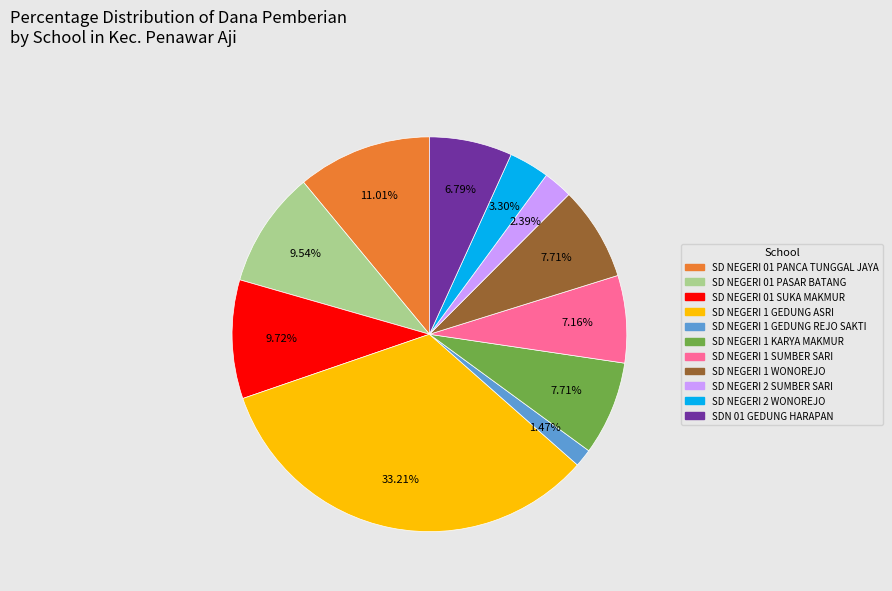

Does any single category account for the majority?

No